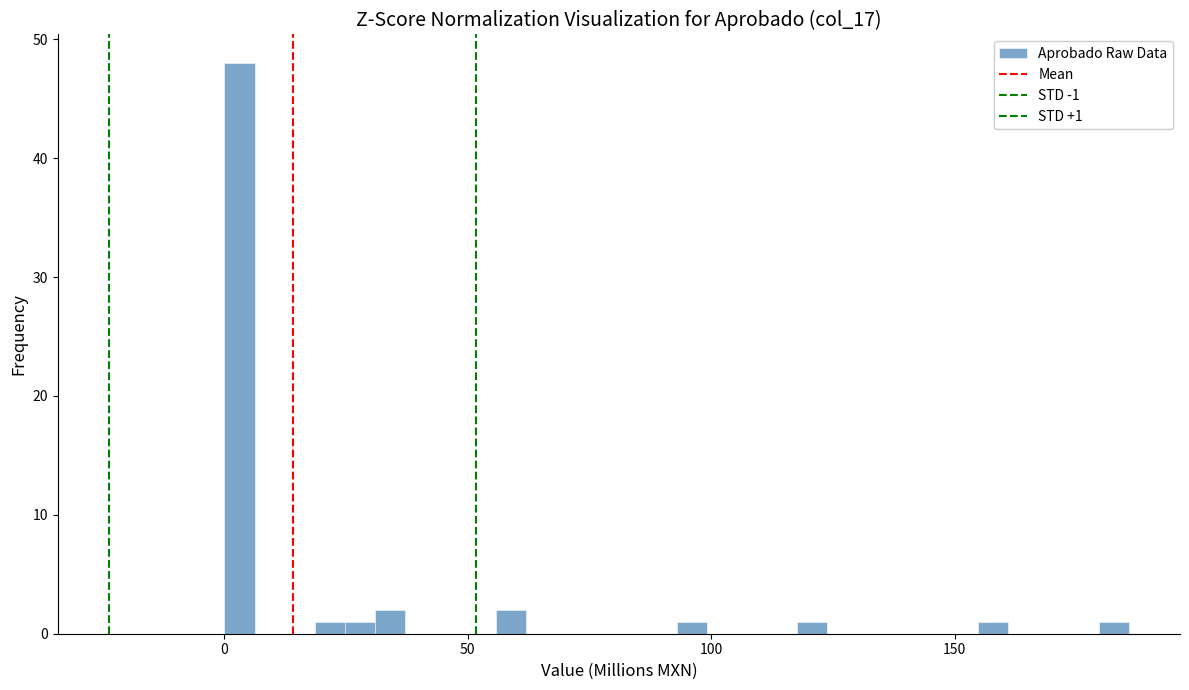

Read against the x-axis, roughly where is the centre of the tallest bar?

5